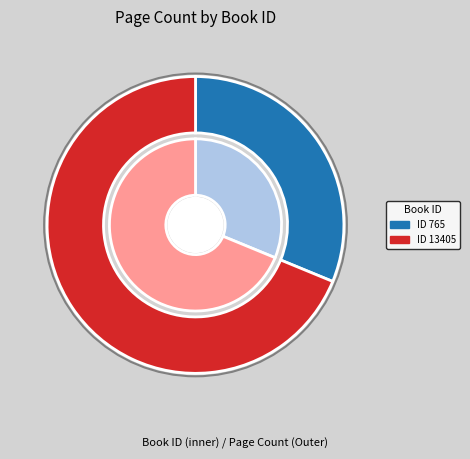

What percentage is the 765 slice, to the nearest percent?

31%